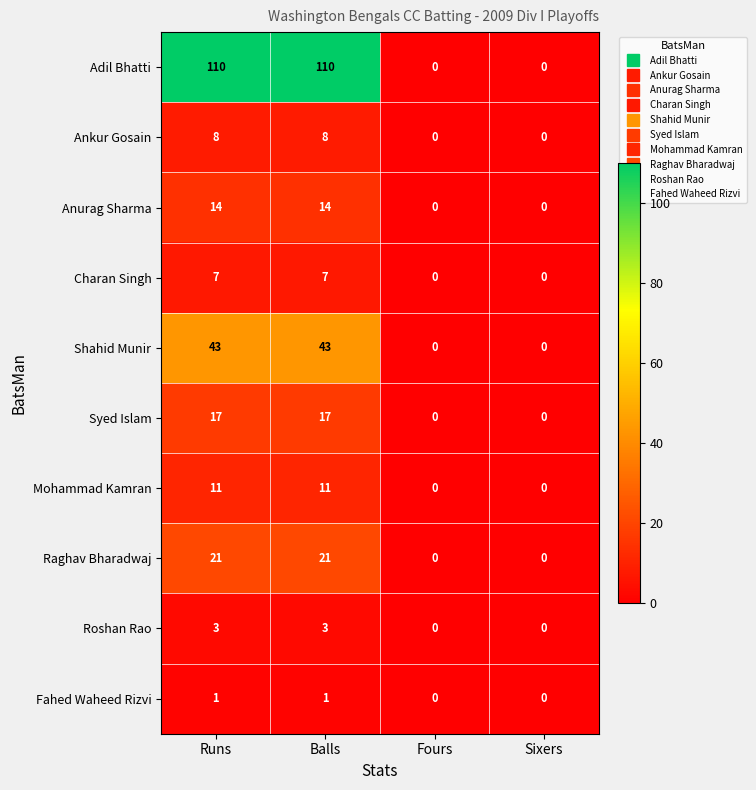

What is the highest value of the Syed Islam series?

17